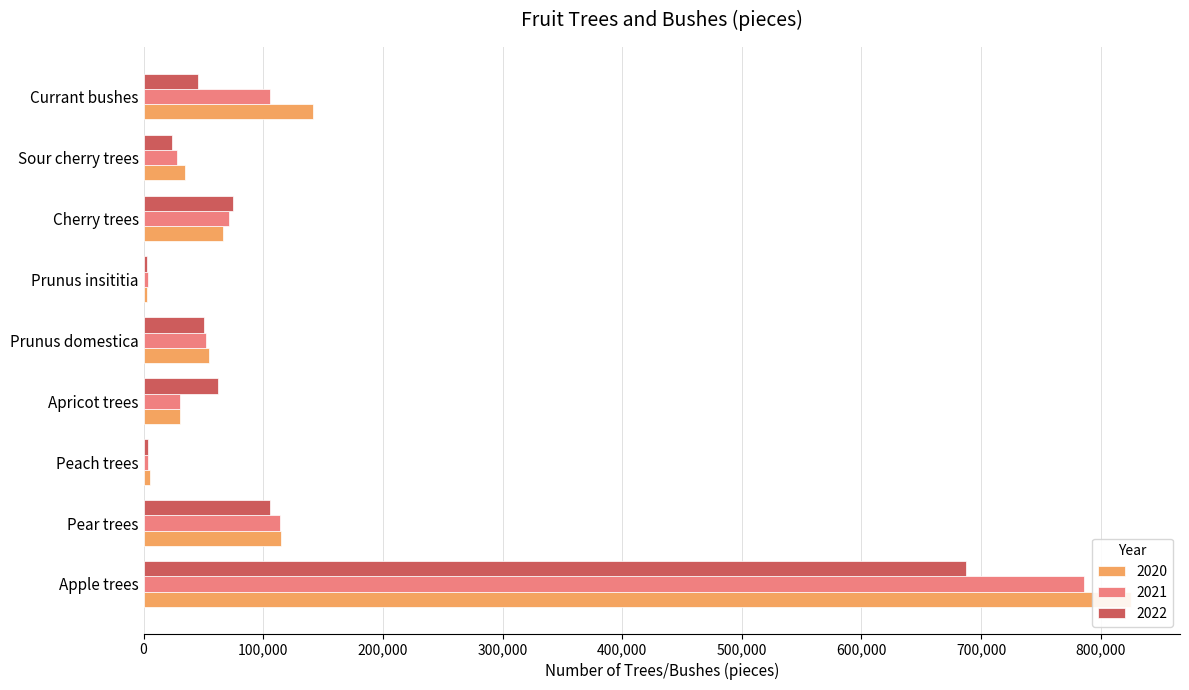

At how many categories does at least one series exceed 222499?

1